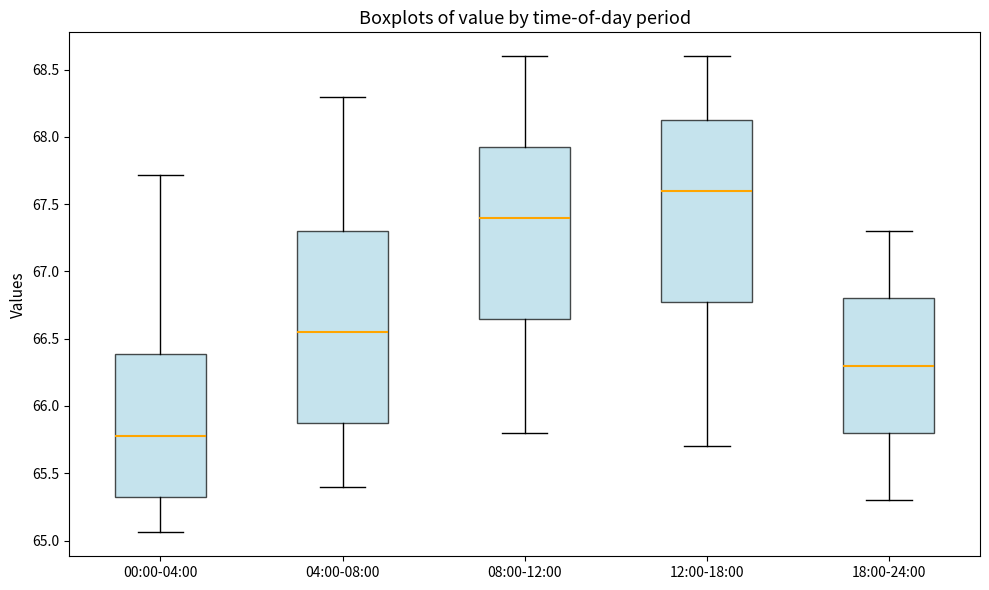

Reading left to right, read every box against the y-axis: the position of its median line, the range the box covers, and the ends of its whiskers. The values are not printed on the chart, so give them approximately, as read against the axis.

00:00-04:00: median 65.80, box 65.30 to 66.40, whiskers 65.05 to 67.70
04:00-08:00: median 66.55, box 65.90 to 67.30, whiskers 65.40 to 68.30
08:00-12:00: median 67.40, box 66.65 to 67.95, whiskers 65.80 to 68.60
12:00-18:00: median 67.60, box 66.80 to 68.15, whiskers 65.70 to 68.60
18:00-24:00: median 66.30, box 65.80 to 66.80, whiskers 65.30 to 67.30